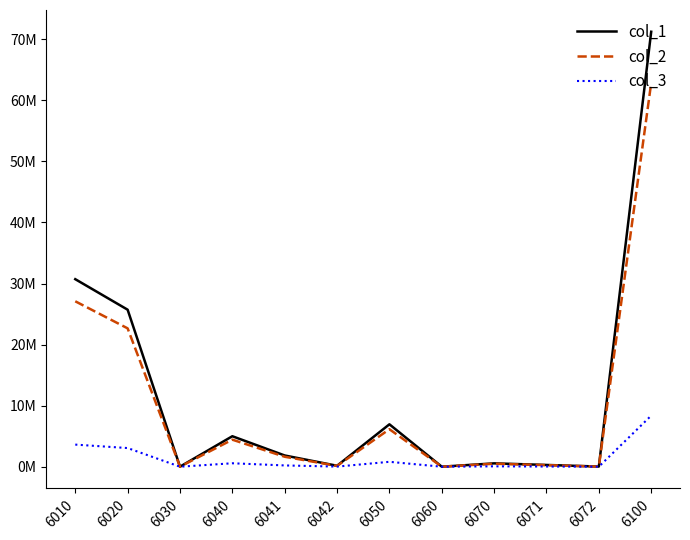

Which has a higher value, 6072 or 6060?

6072